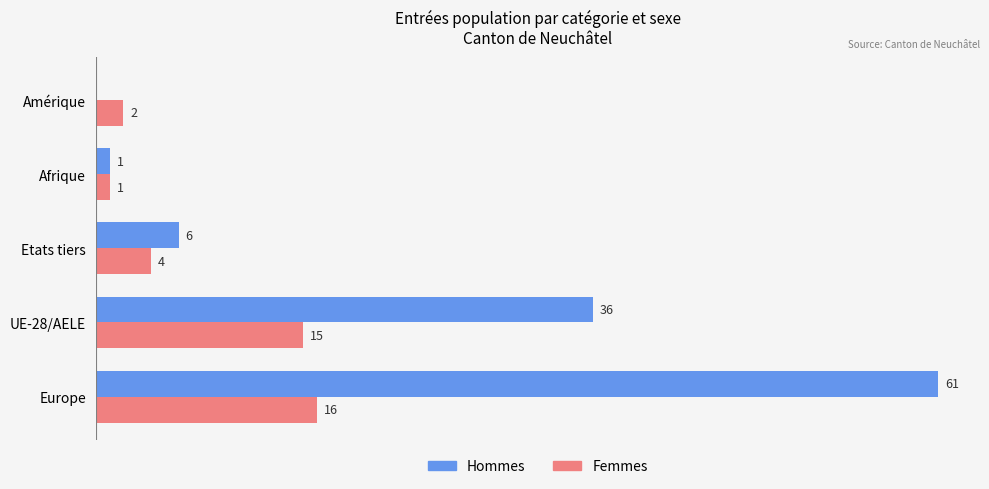

Between Europe and Amérique, which series saw the biggest shift?

Hommes